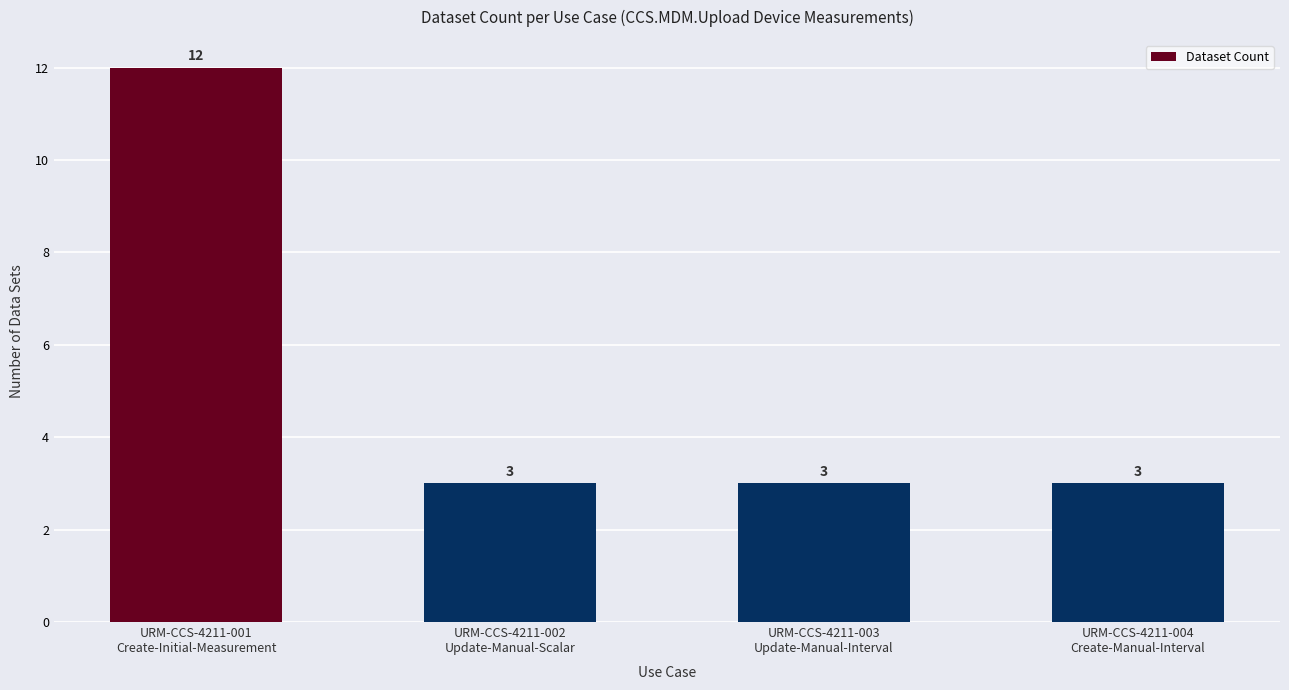

What is the value of the 3rd bar from the left?

3